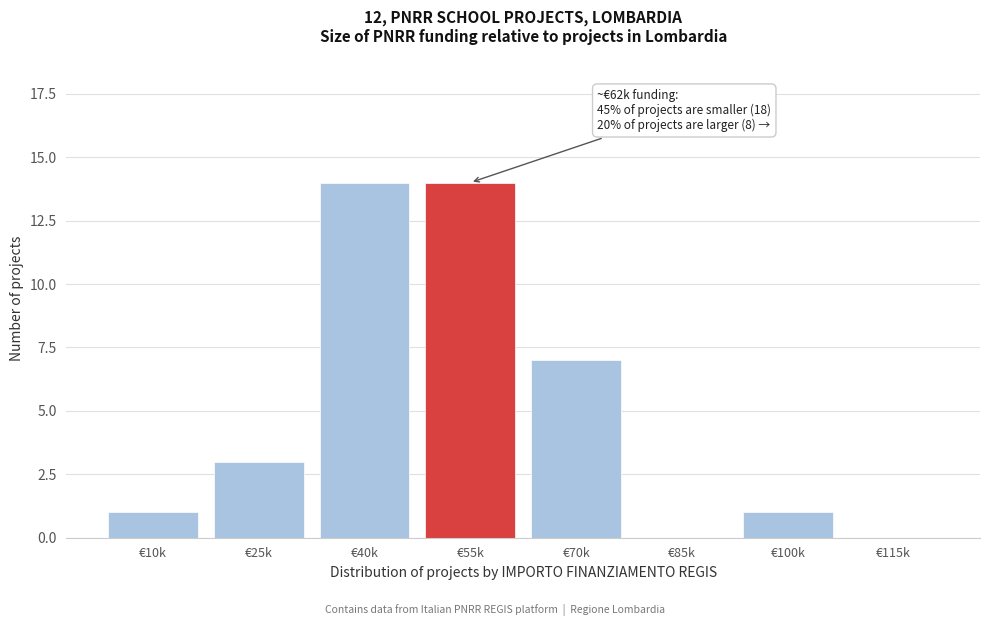

Reading right to left, what are all the values shown in this chart?

€115k=0	€100k=1	€85k=0	€70k=7	€55k=14	€40k=14	€25k=3	€10k=1